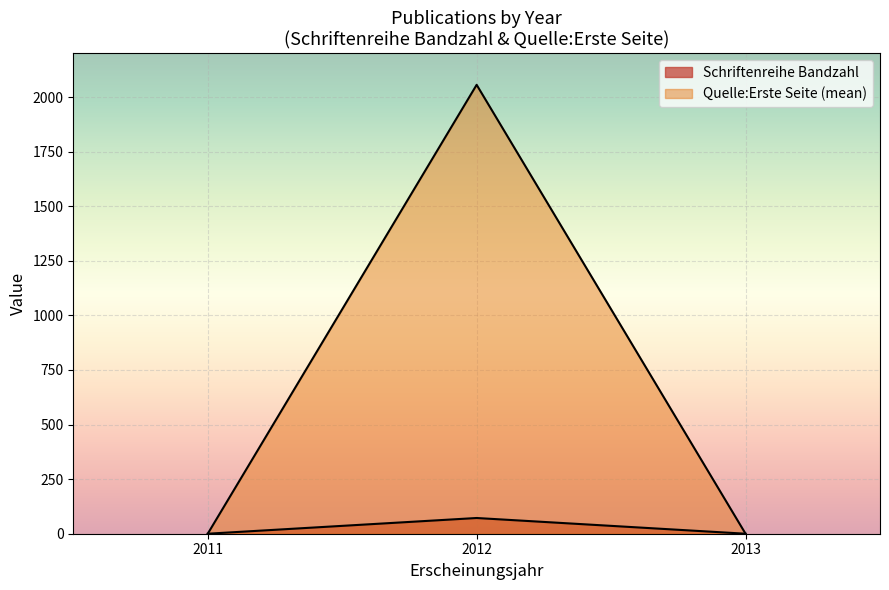

Is the value of Schriftenreihe Bandzahl at 2012 greater than the value of Quelle:Erste Seite at 2012?

No